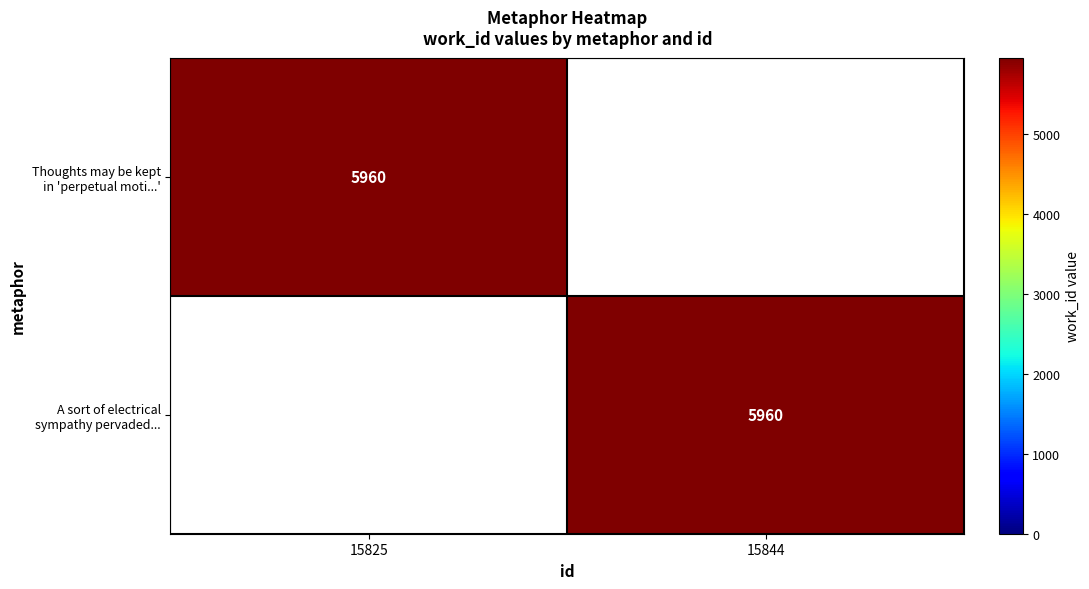

Rank the categories by Thoughts may be kept in 'perpetual moti...' value from highest to lowest.

15825, 15844